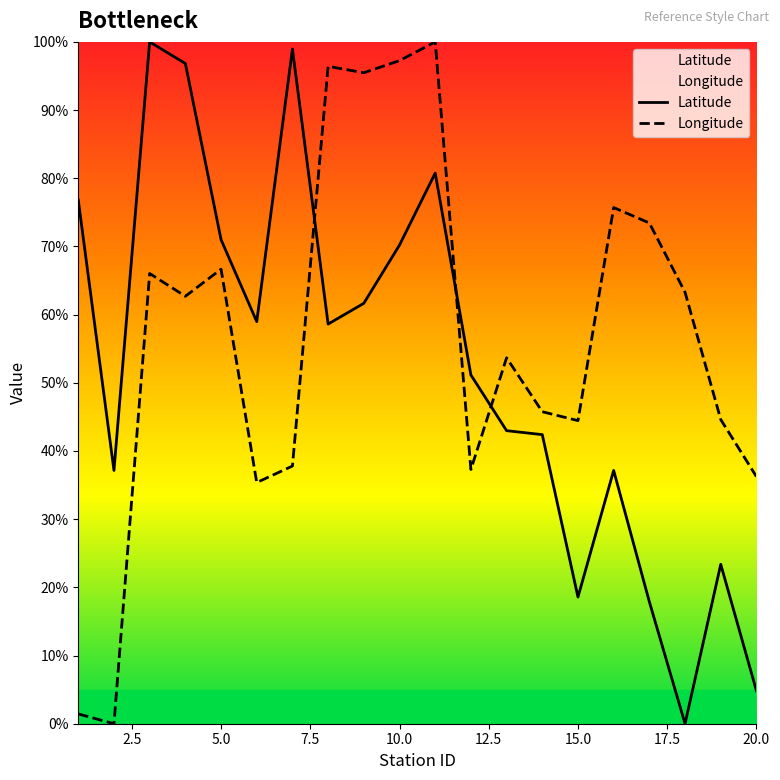

Which series ends up on top after the final intersection of Longitude and Latitude?

Longitude